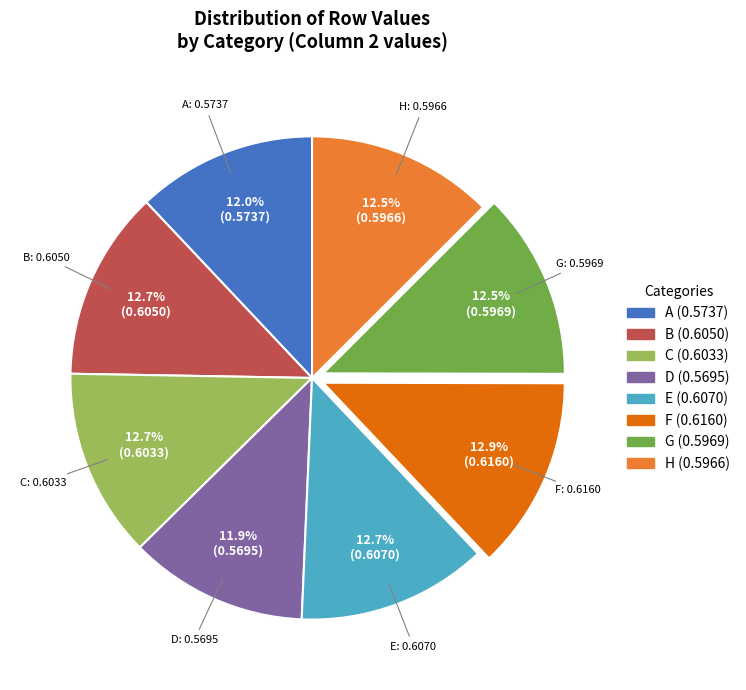

What percentage do B and F together represent?

25.6%